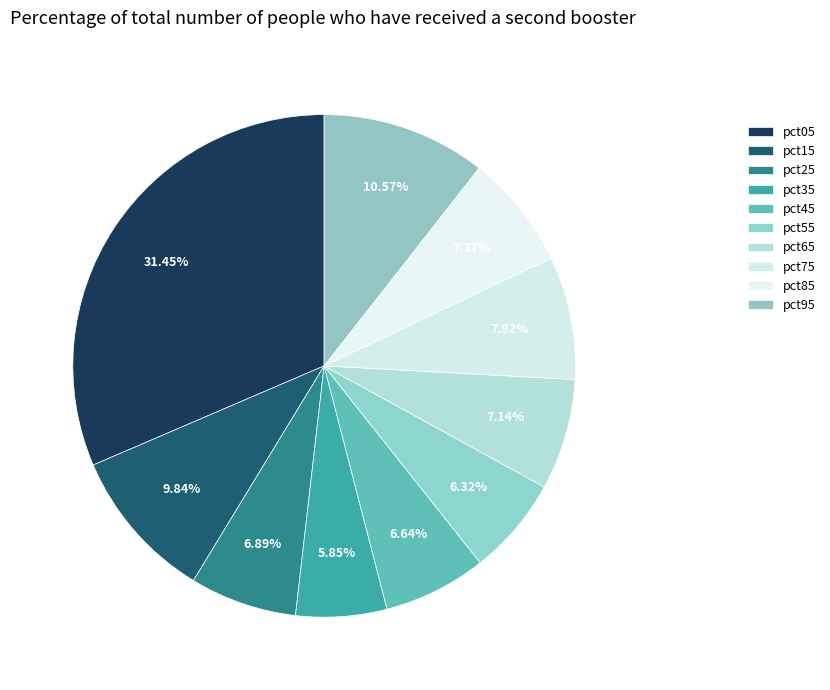

How many segments does this pie chart have?

10